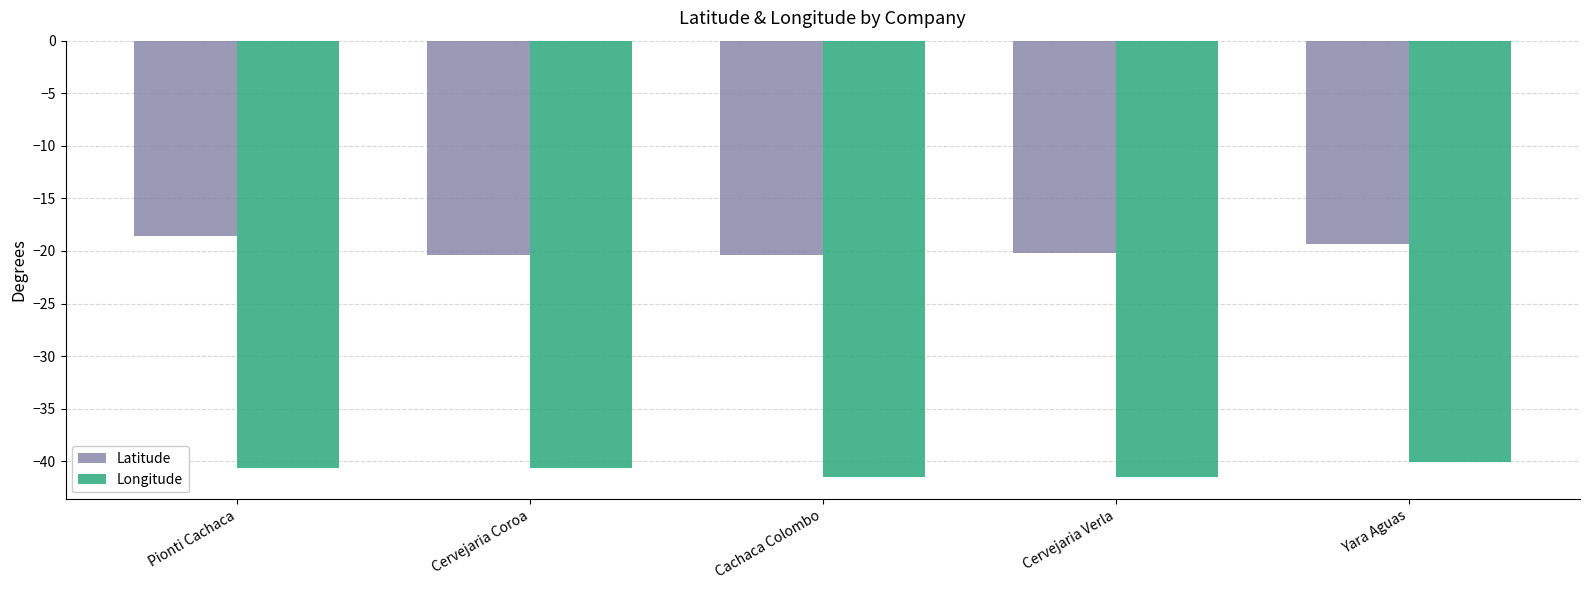

What is the difference between the second highest and second lowest values in the Latitude series?

1.0